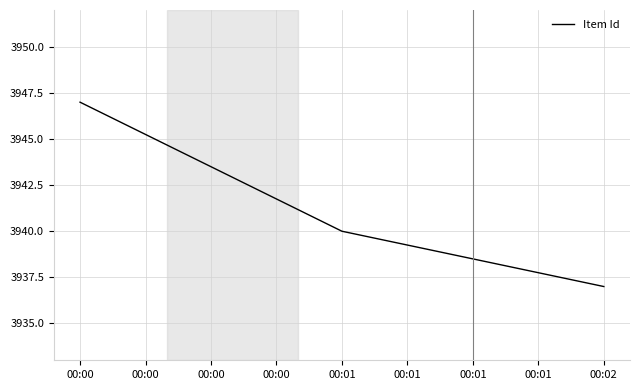

Where is the data nearest to the value 3942?

00:01